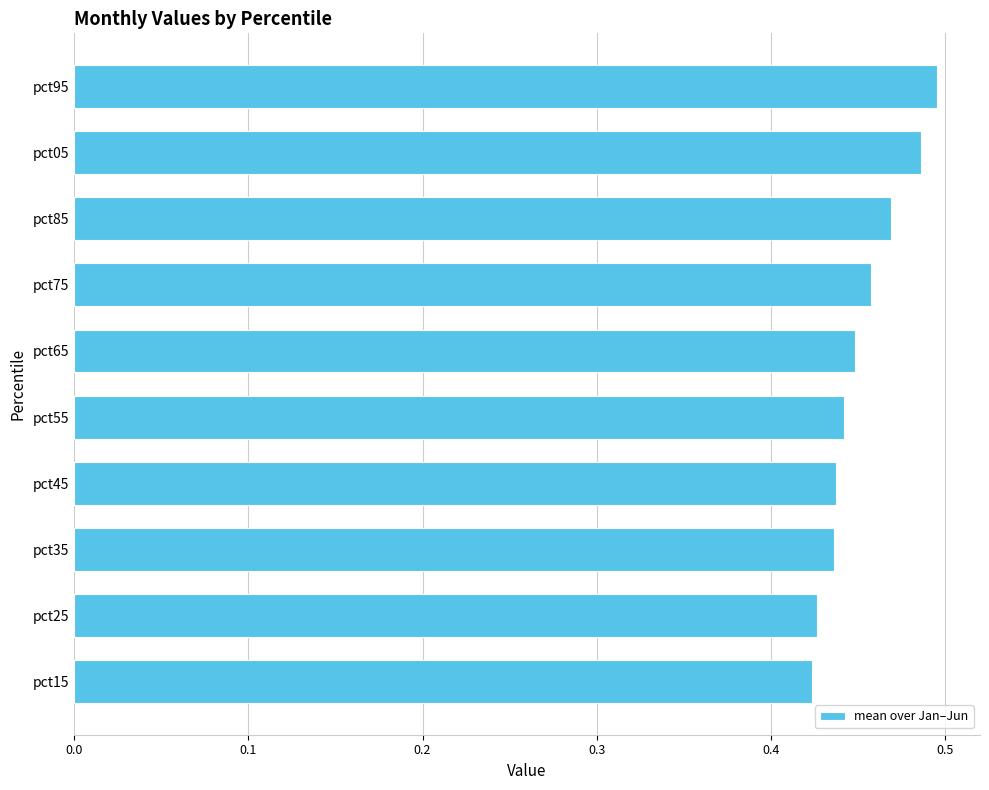

What is the sum of the values at pct35 and pct45?

0.9